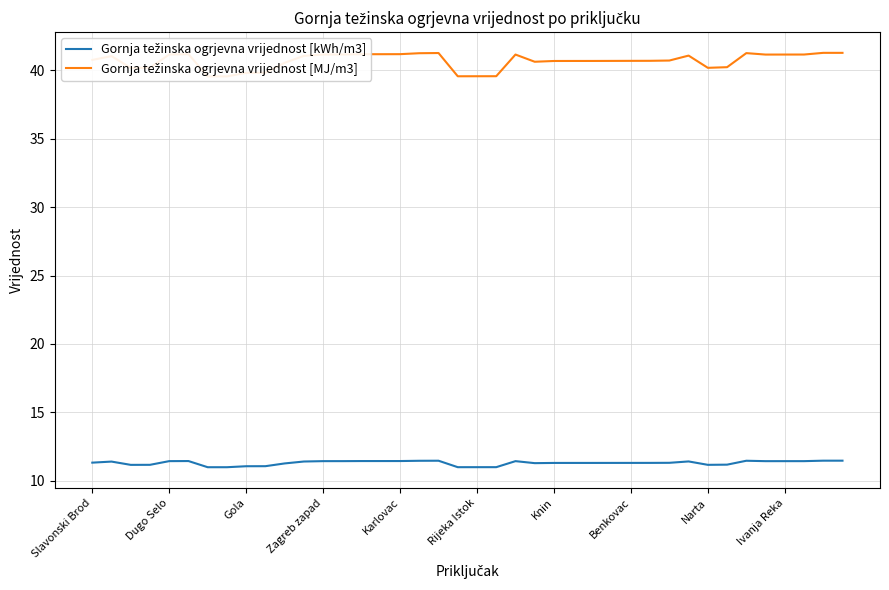

Reading right to left, extract all data points from this chart.

Gornja težinska ogrjevna vrijednost [kWh/m3]: 11.5	11.5	11.4	11.4	11.4	11.5	11.2	11.2	11.4	11.3	11.3	11.3	11.3	11.3	11.3	11.3	11.3	11.4	11.0	11.0	11.0	11.5	11.5	11.4	11.4	11.4	11.4	11.4	11.4	11.3	11.1	11.1	11.0	11.0	11.4	11.4	11.2	11.2	11.4	11.3
Gornja težinska ogrjevna vrijednost [MJ/m3]: 41.3	41.3	41.2	41.2	41.2	41.3	40.2	40.2	41.1	40.7	40.7	40.7	40.7	40.7	40.7	40.7	40.6	41.2	39.6	39.6	39.6	41.3	41.3	41.2	41.2	41.2	41.2	41.2	41.1	40.6	39.8	39.8	39.6	39.6	41.2	41.2	40.2	40.2	41.0	40.8